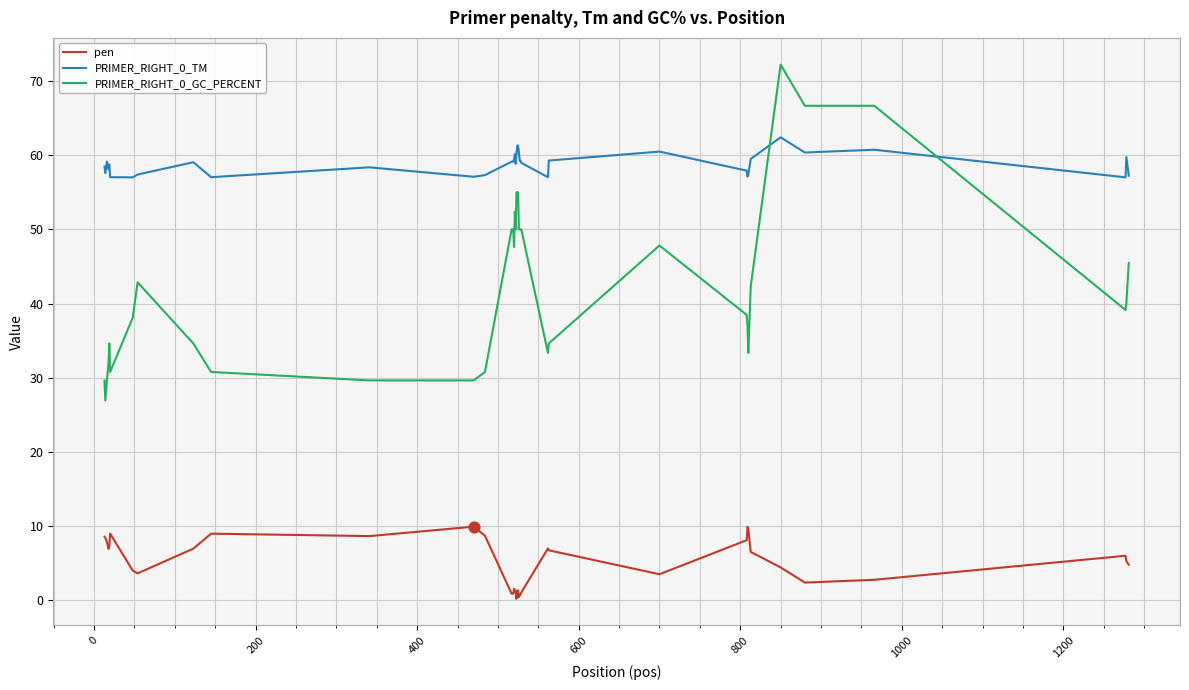

Which series has the widest spread of values?

PRIMER_RIGHT_0_GC_PERCENT